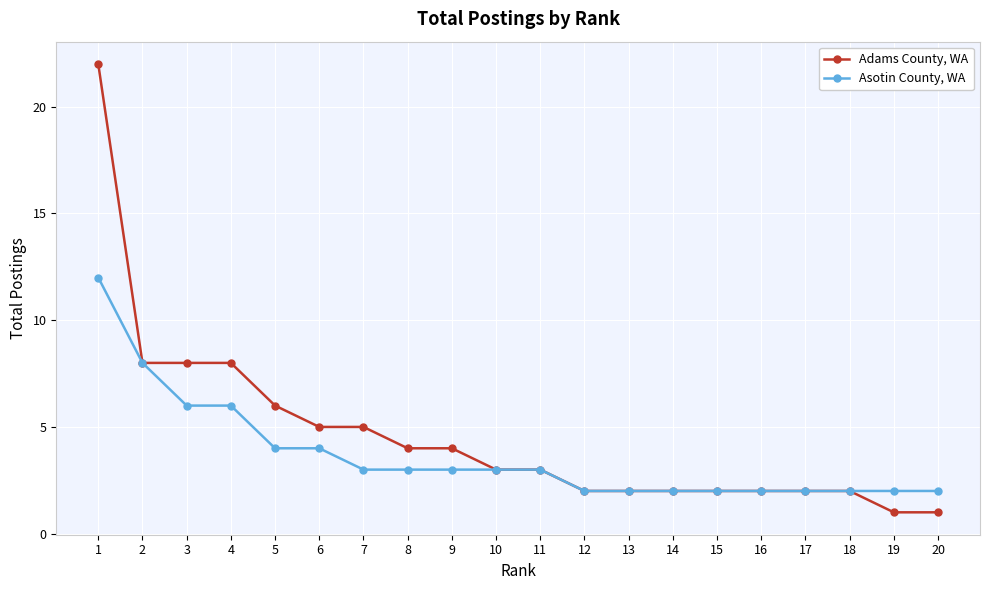

Read the Asotin County, WA value at 7.

3